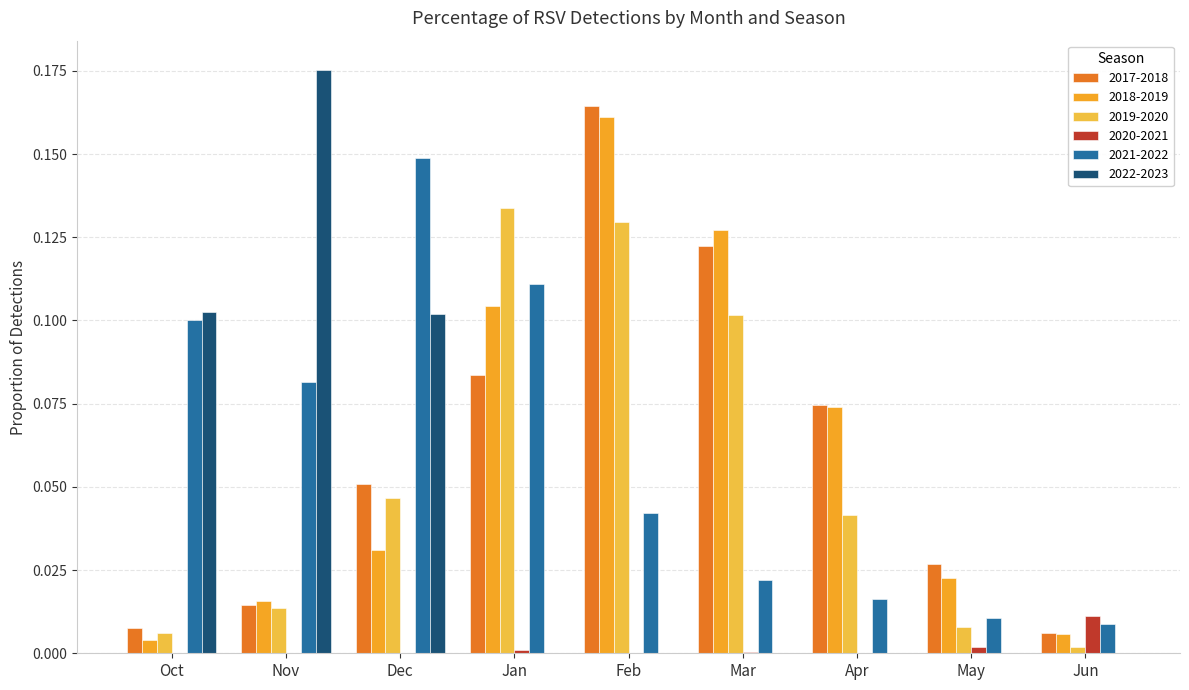

How many data points does each series have?

9